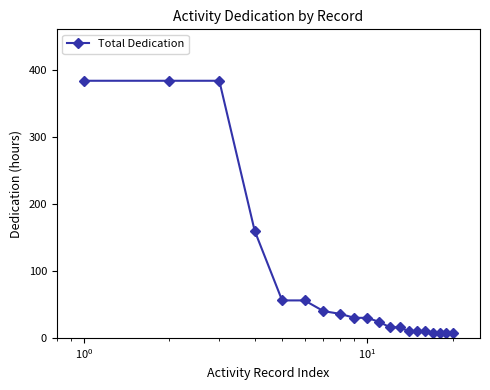

What is the average value?

84